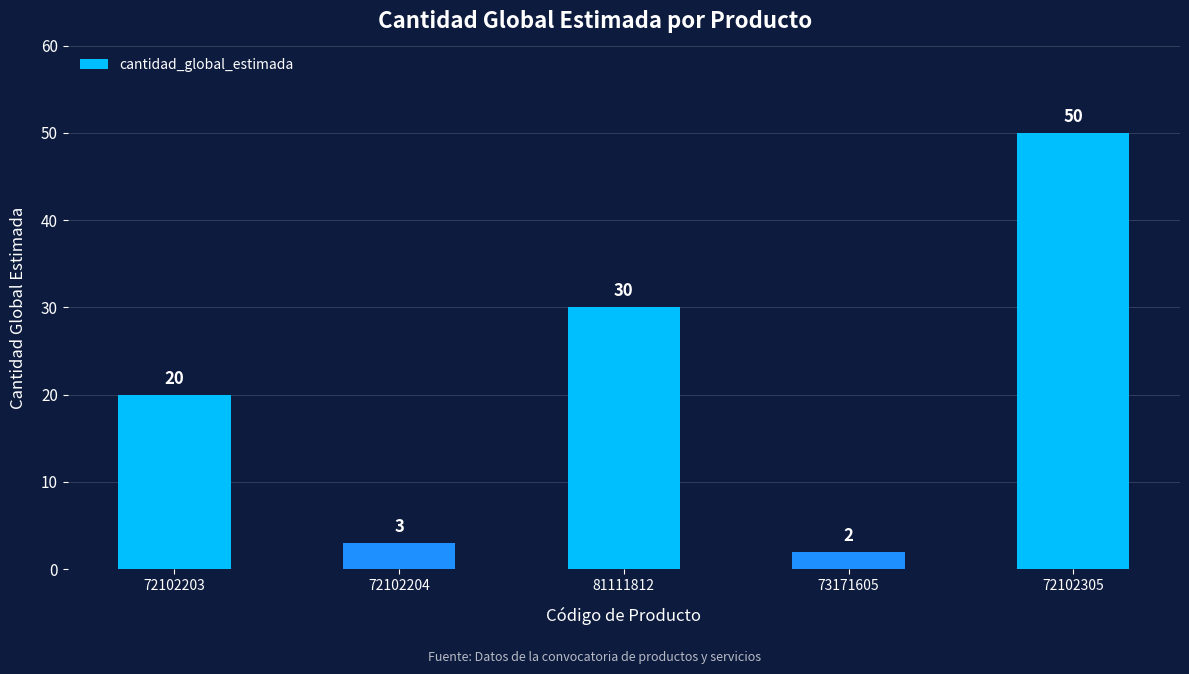

Approximately how many times larger is the value at 72102204 compared to 81111812?

0.1